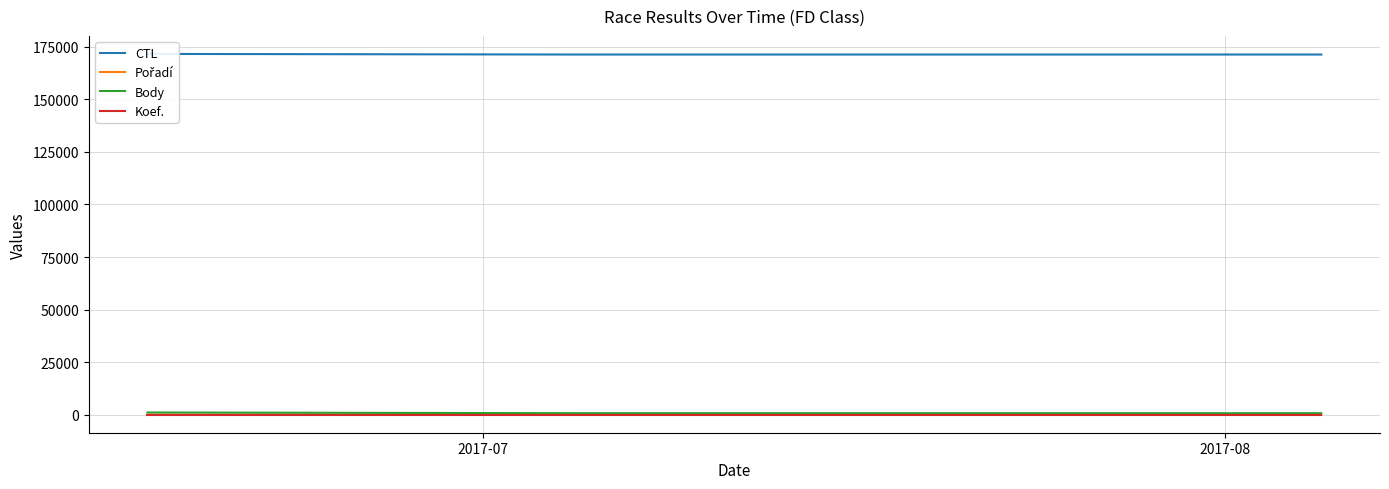

What is the sum of all CTL values?

514245